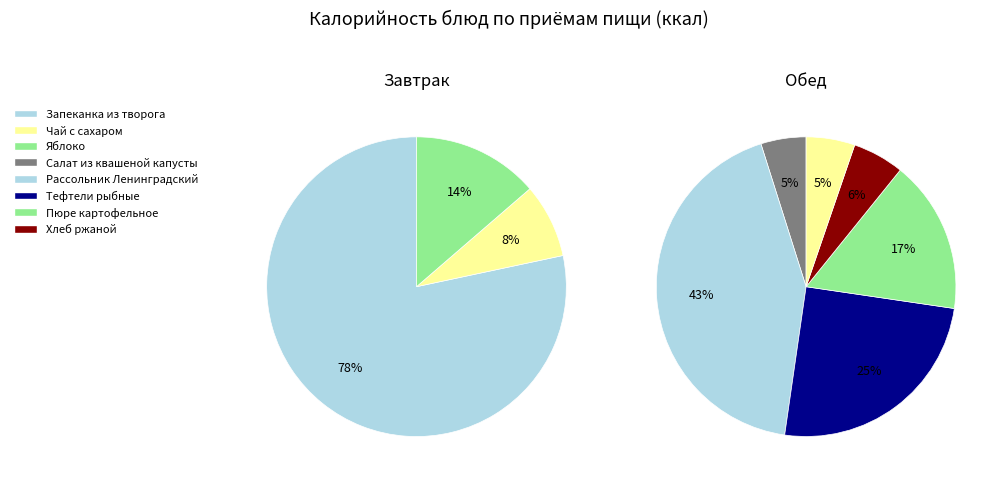

How many segments does this pie chart have?

3